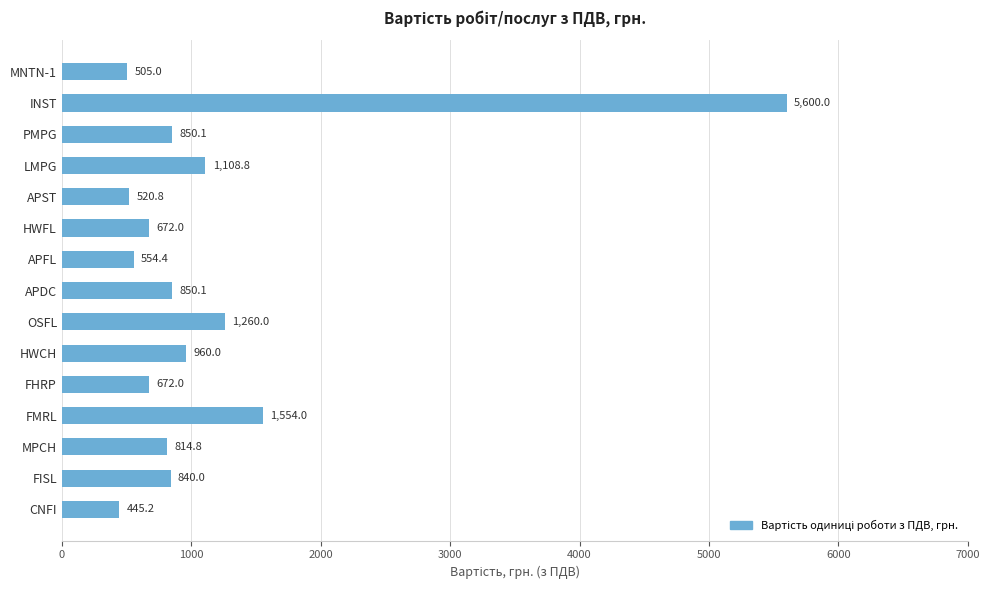

True or false: the data shows 1108.8 at LMPG.

True